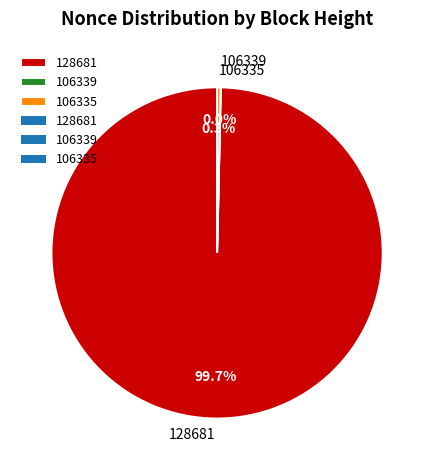

What is the largest slice in the pie chart?

128681